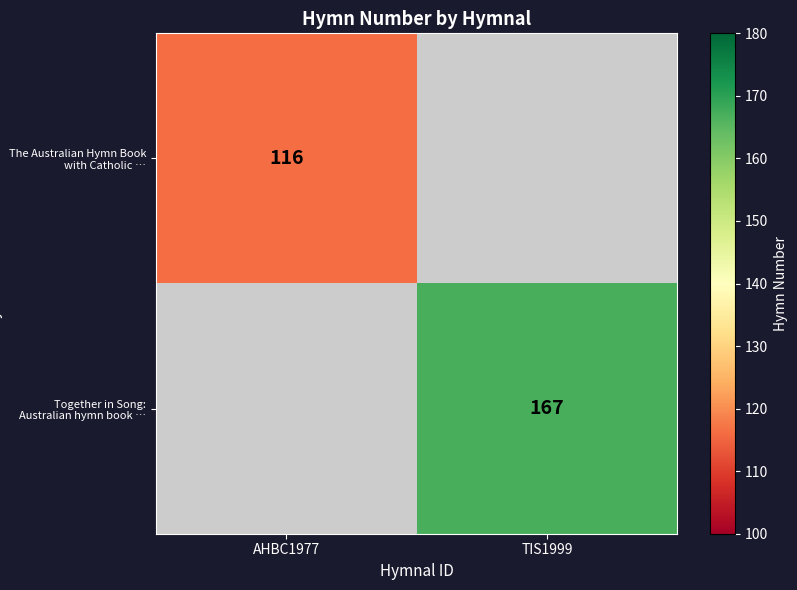

True or false: The Australian Hymn Book with Catholic … has a value of 116 at AHBC1977.

True